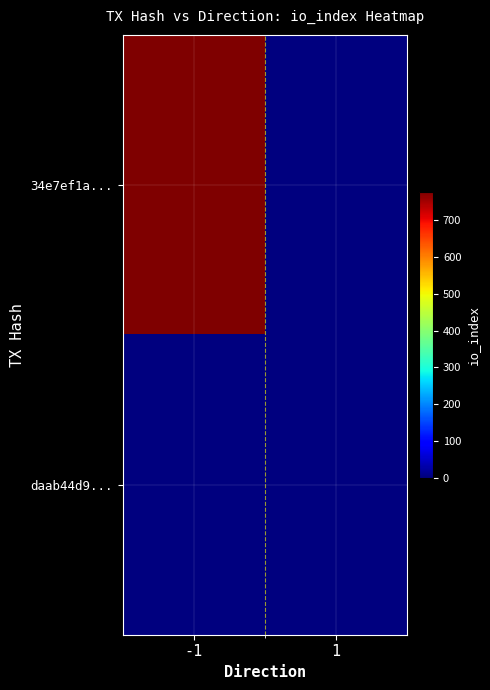

Which category has the highest value across all series?

-1